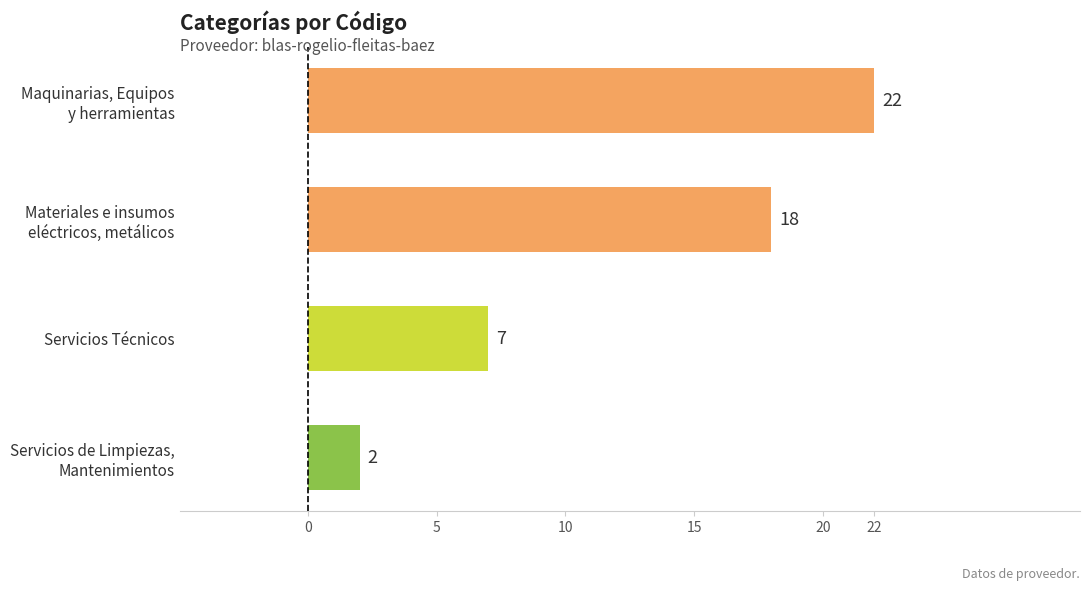

Where is the data nearest to the value 12?

Servicios Técnicos